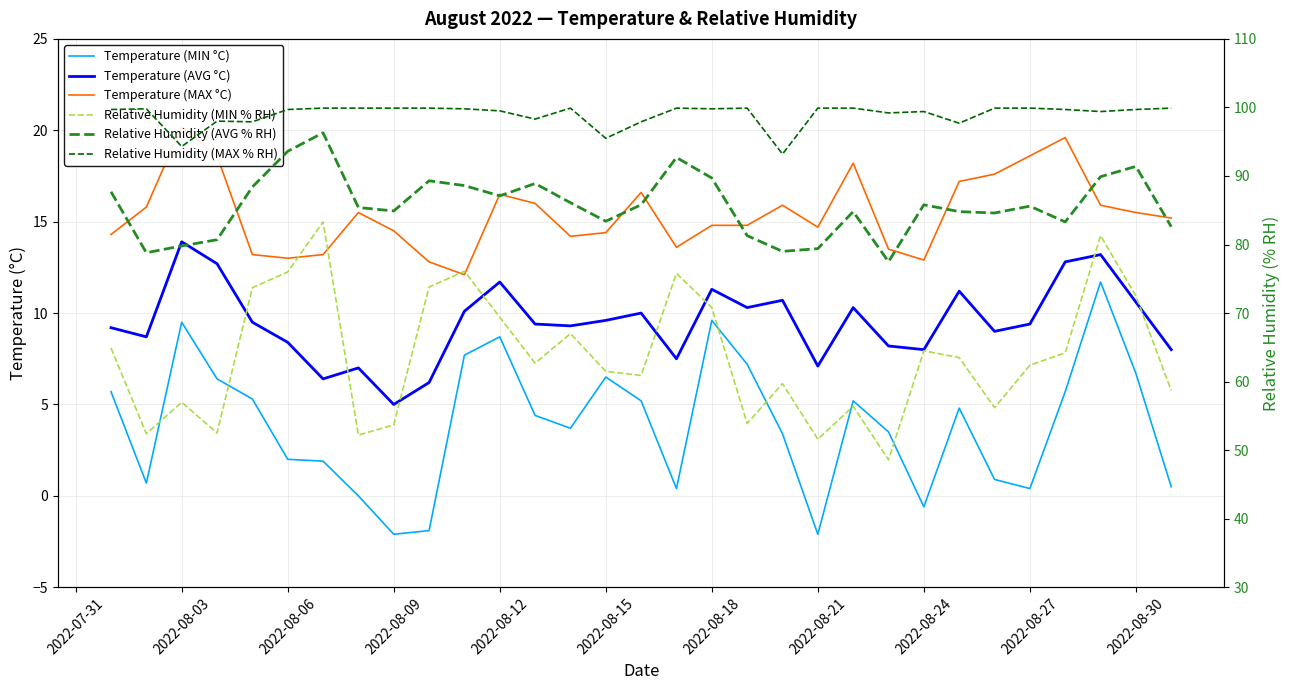

How many lines are shown in the chart?

6